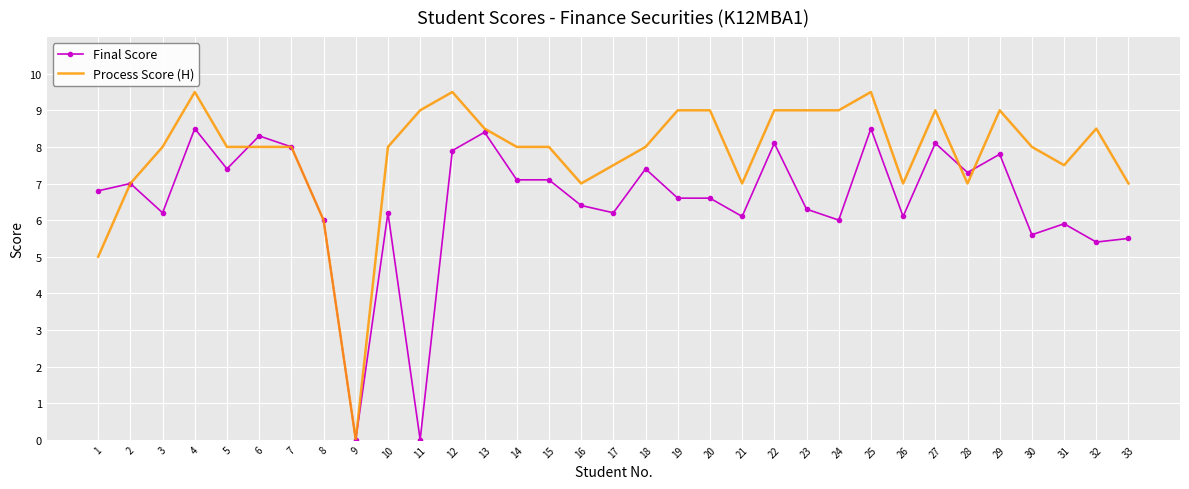

List the series in order of their overall mean, highest first.

Process Score (H), Final Score